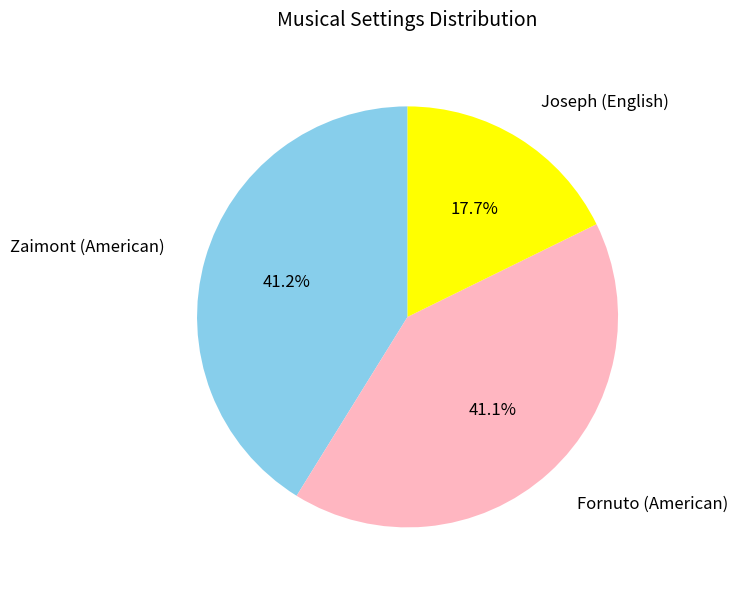

What portion of the pie excludes Zaimont (American)?

58.8%